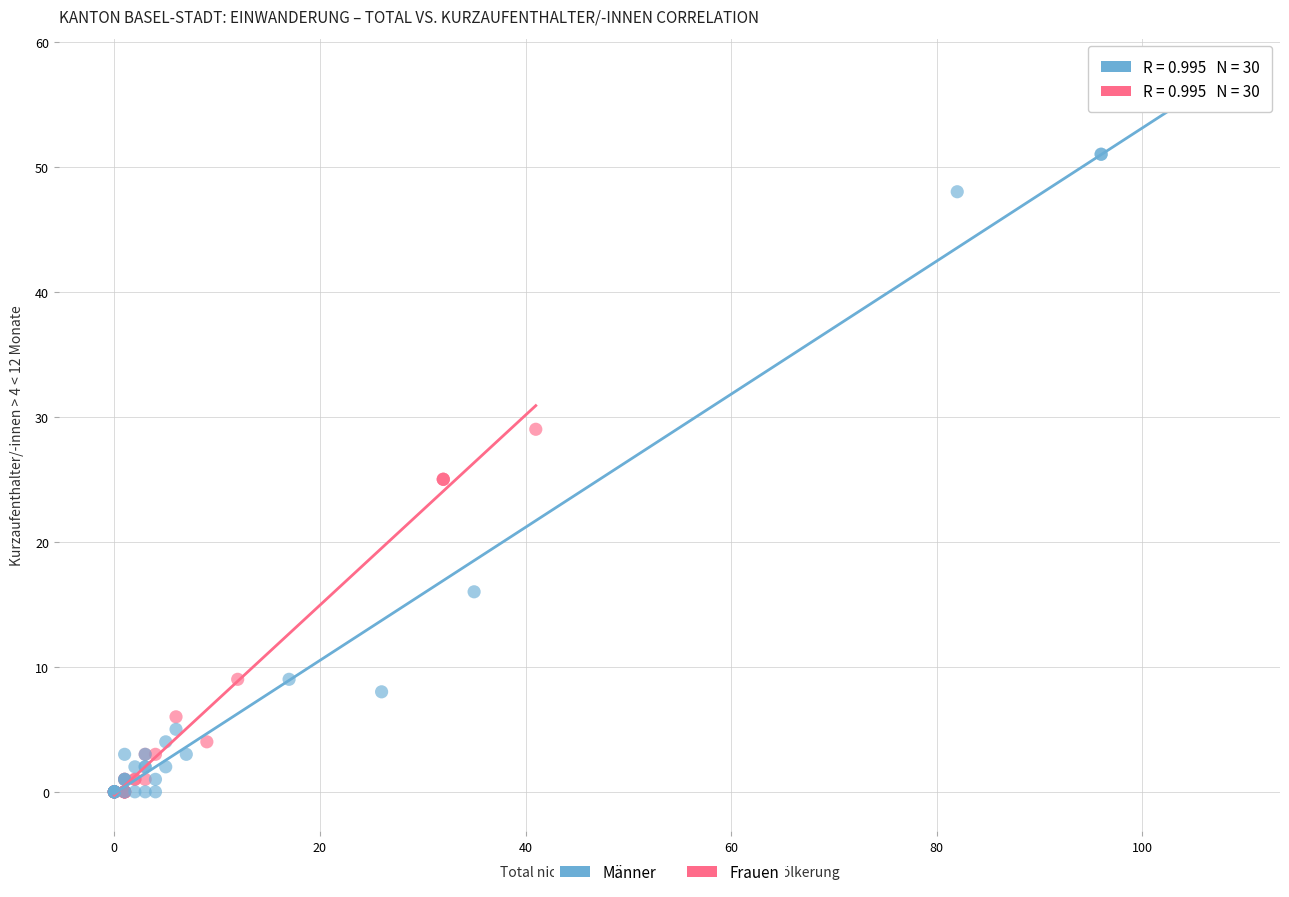

Which series has the largest Y range (max minus min)?

Männer